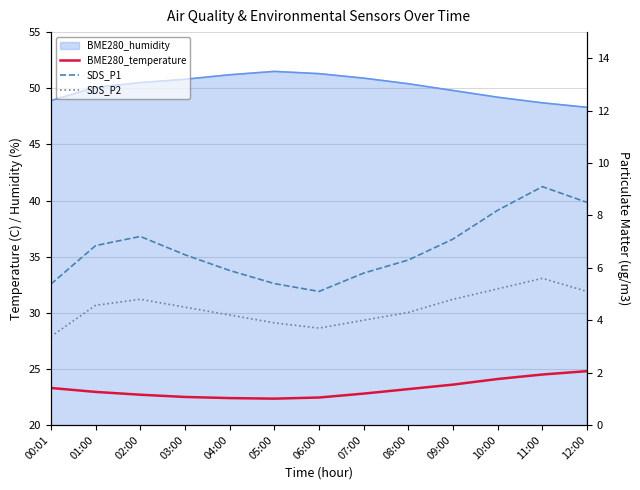

What is the label of the 2nd point from the right?

11:00